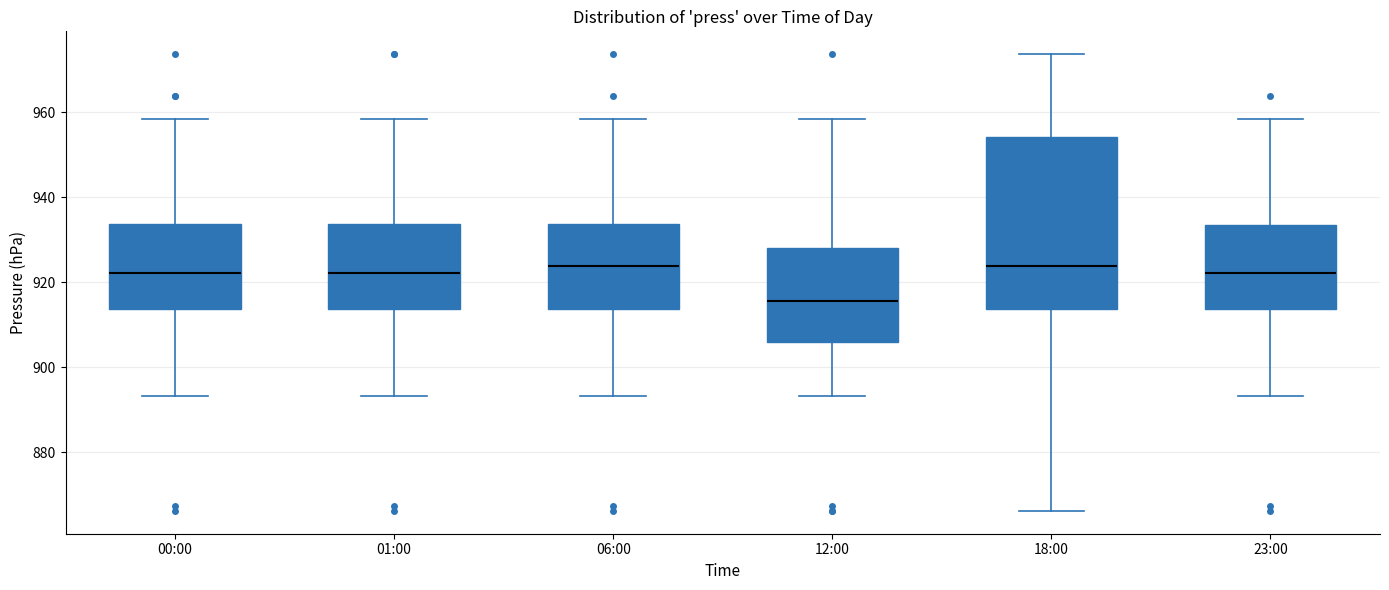

Which box has the lowest median line?

12:00